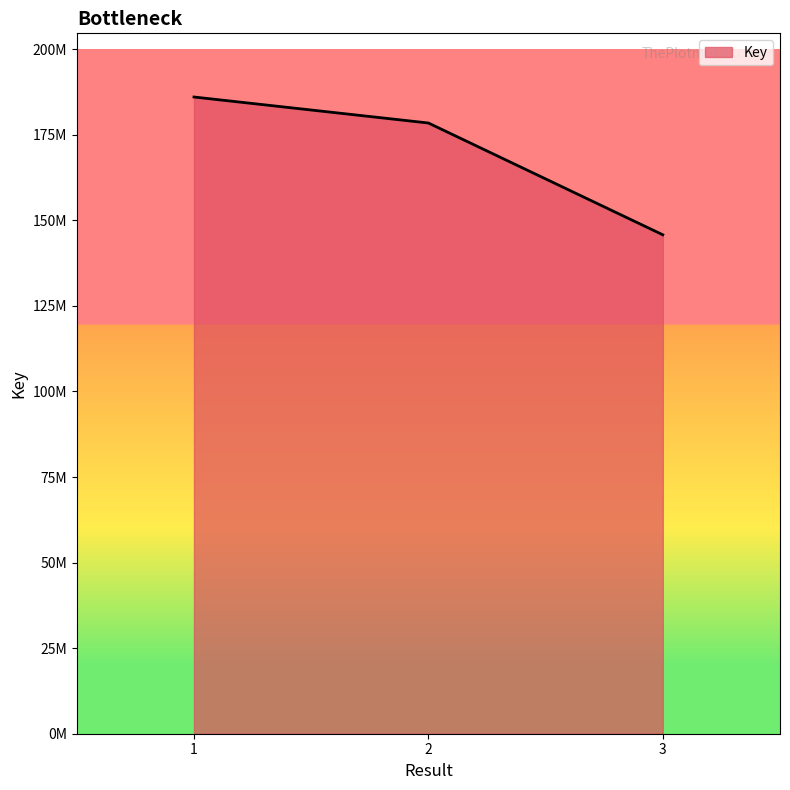

Reading right to left, transcribe all the data shown in this chart.

3=145777587	2=178436788	1=186035692